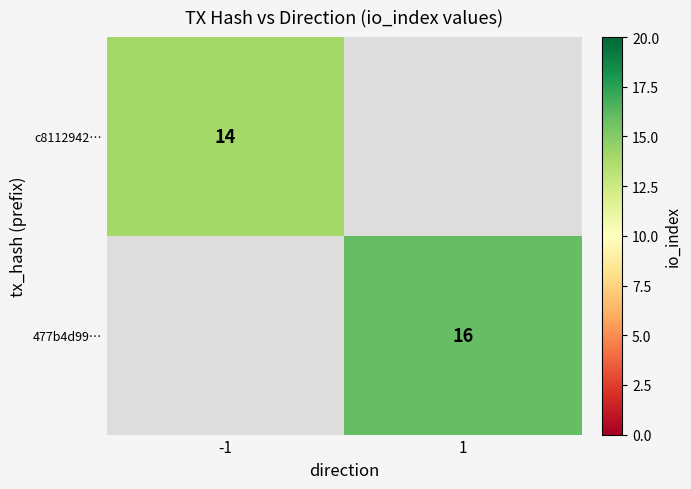

Is it true that 477b4d99… equals 16 at 1?

True